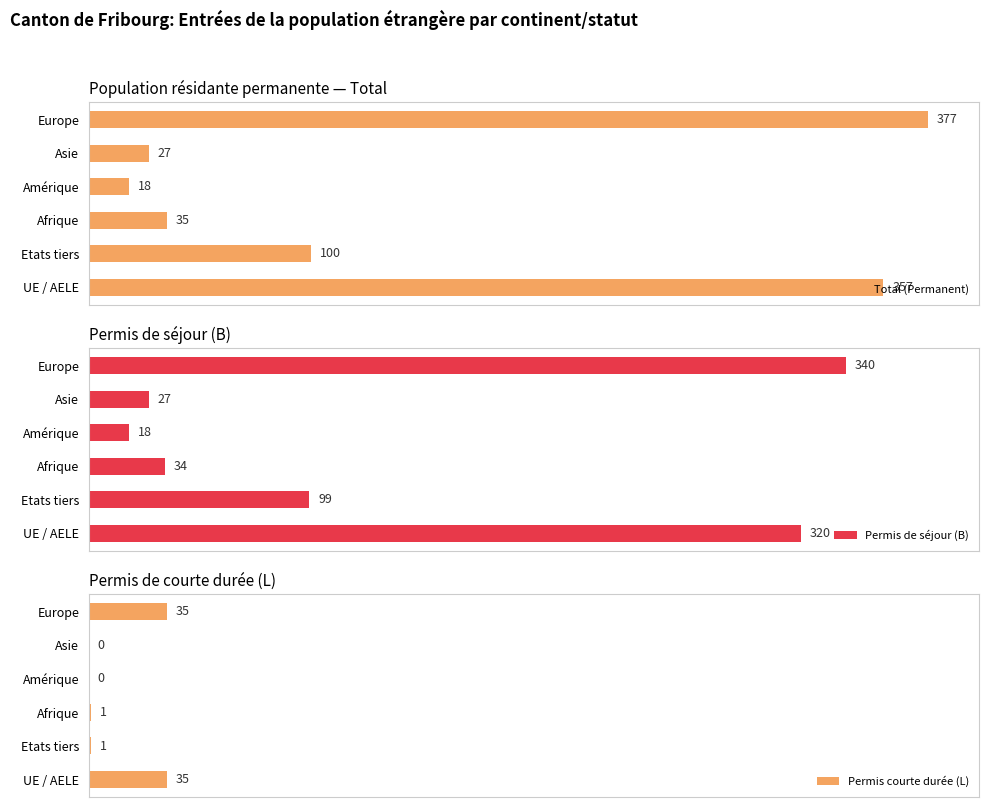

At which label does Permis de séjour (B) reach its minimum?

Amérique